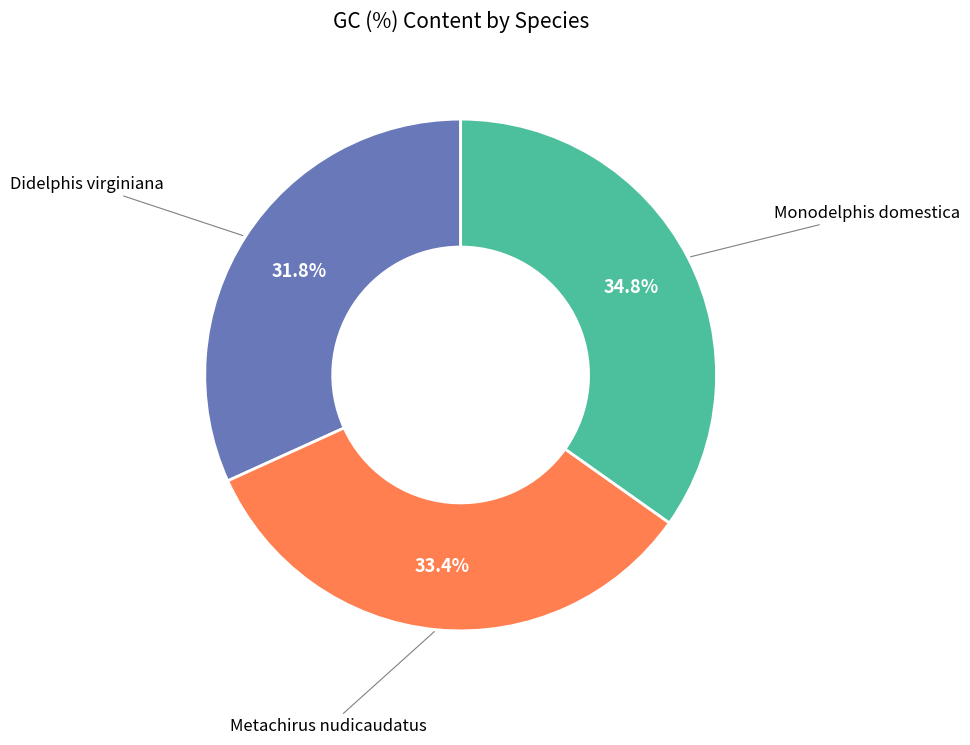

Does any single category account for the majority?

No